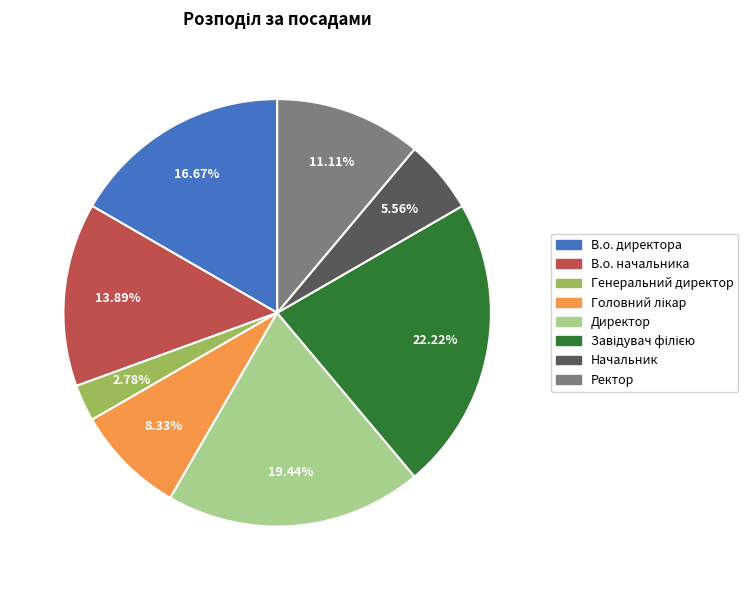

Is it true that Директор is 32% of the pie?

False